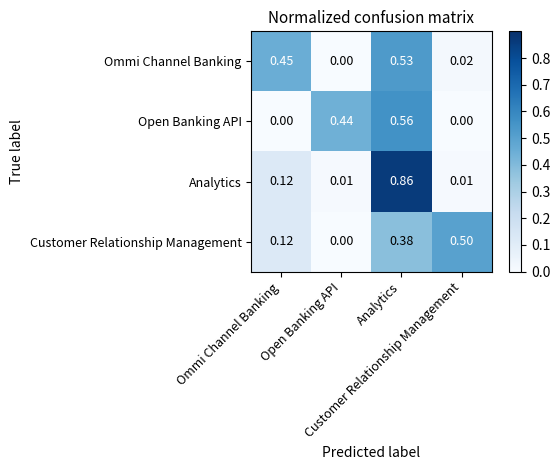

What is the total value across all series at Ommi Channel Banking?

0.7